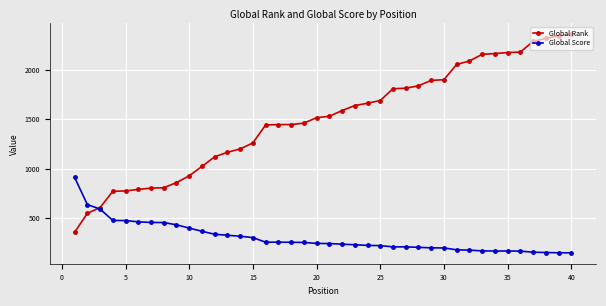

What is the minimum value shown in the chart?

153